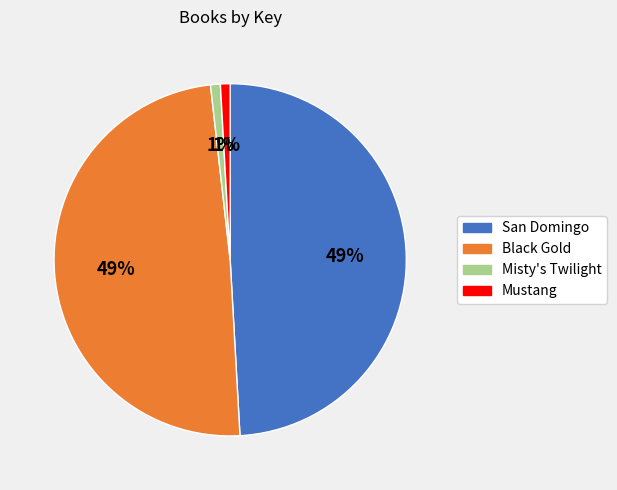

The San Domingo slice represents 37% of the pie. True or false?

False